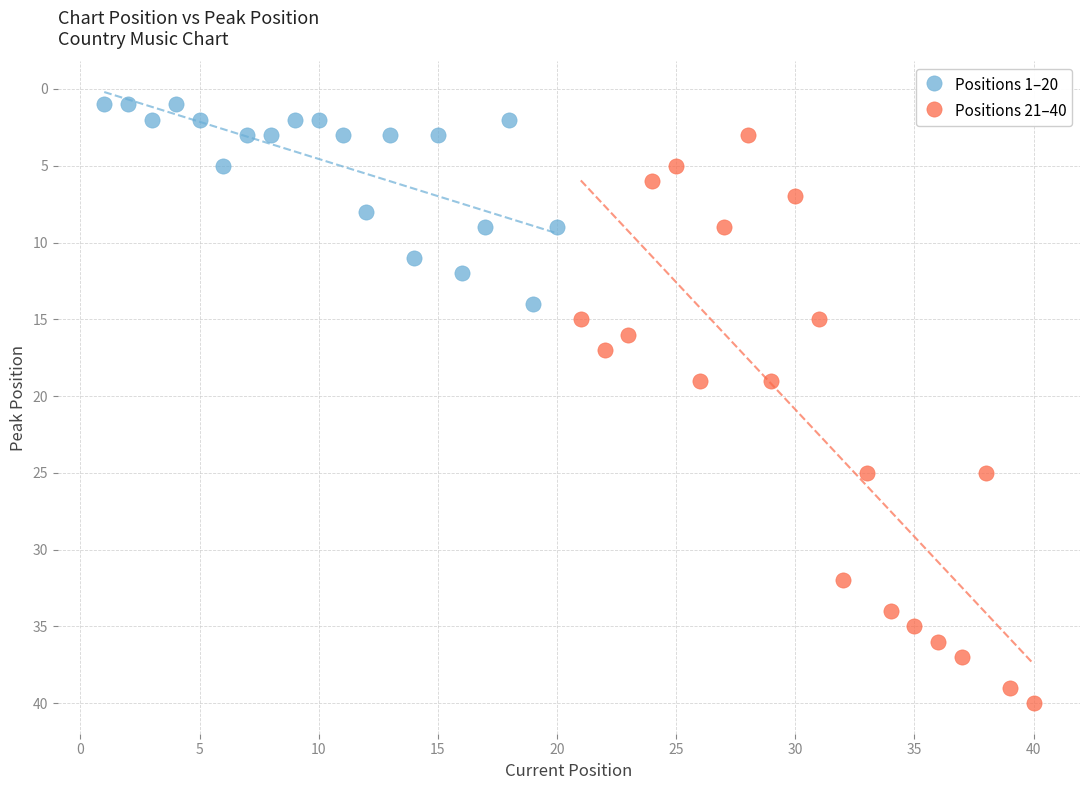

Which series contains the highest Y value?

Positions 21–40